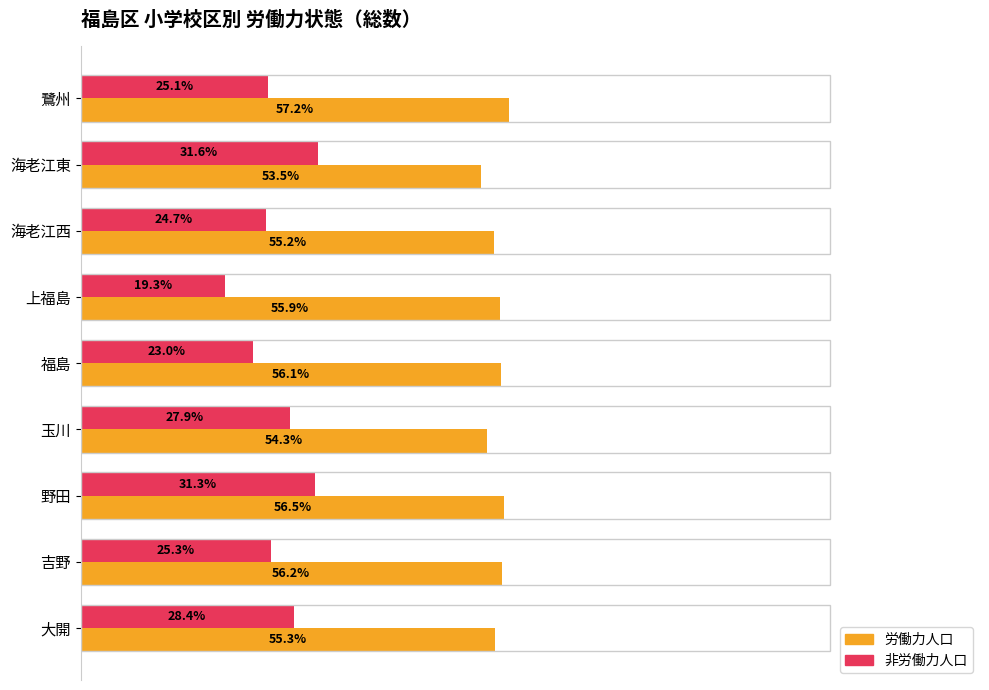

Which series has the widest spread of values?

非労働力人口